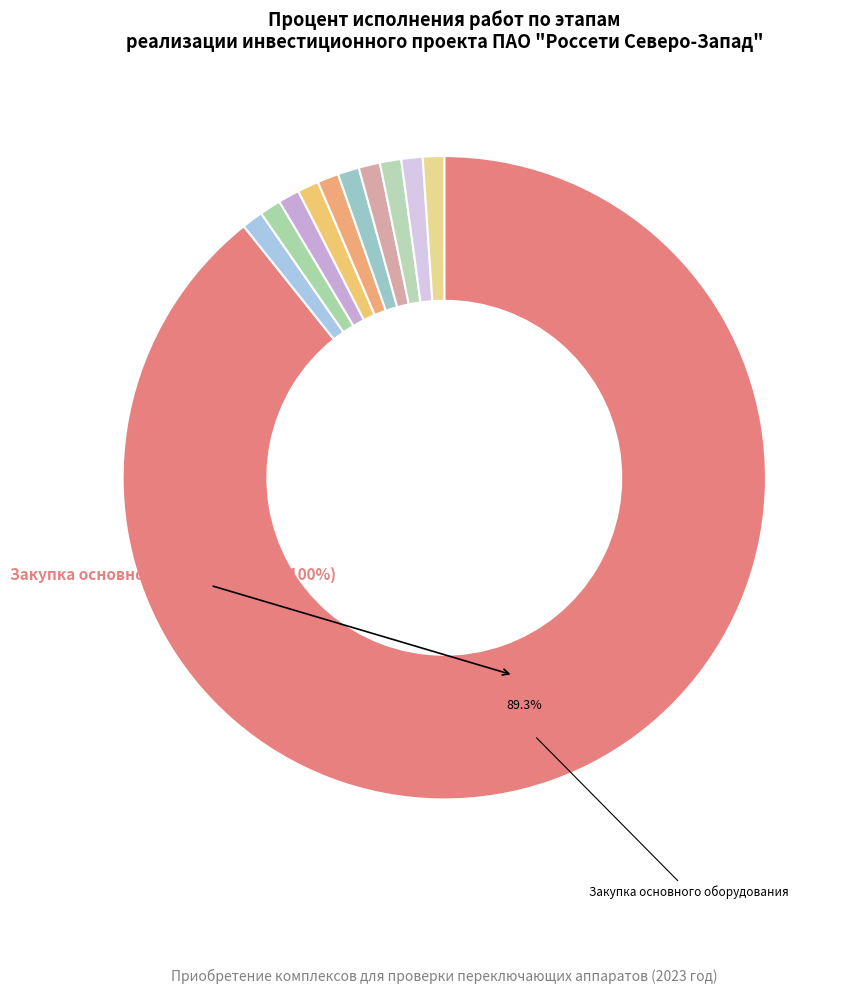

True or false: Заключение договора на ТП accounts for 1% of the total.

False